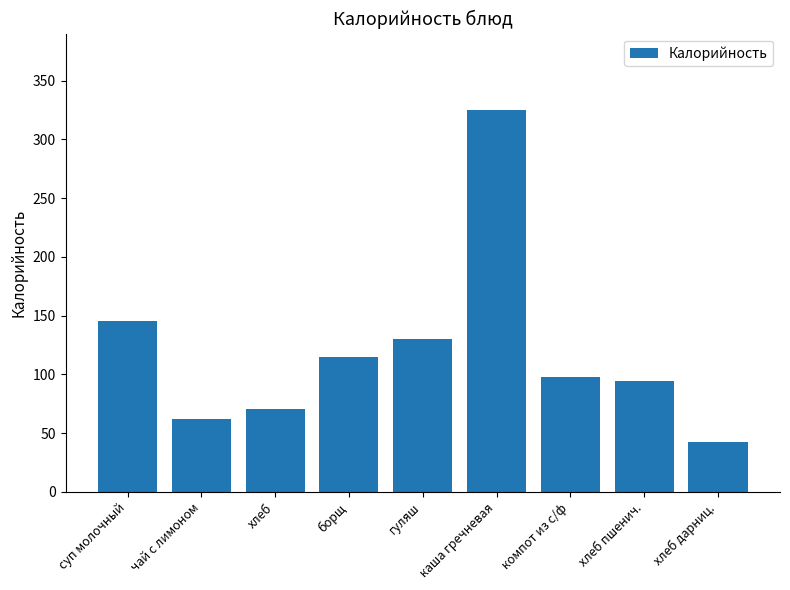

What is the value of the 4th bar from the left?

115.2